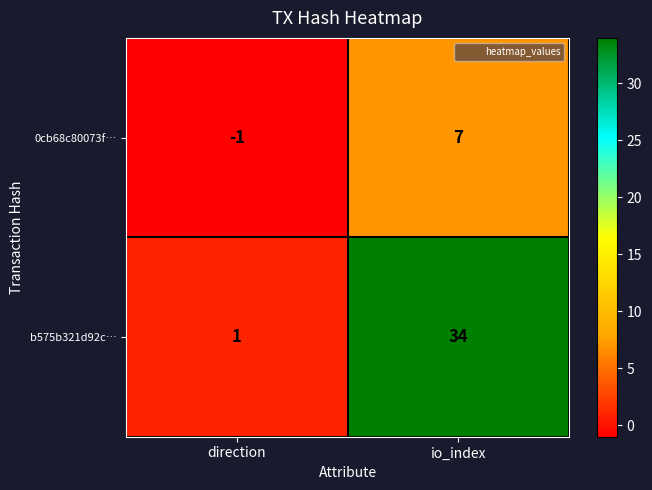

At which category is the sum across all series the highest?

io_index